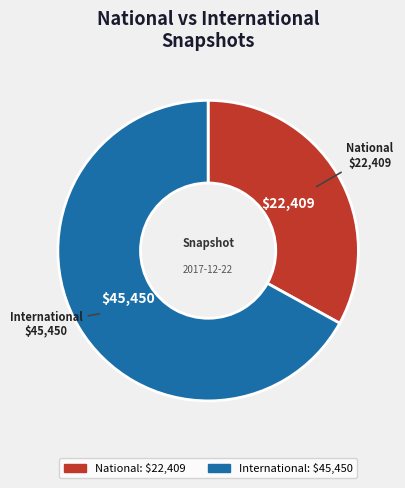

Does any single category account for the majority?

Yes